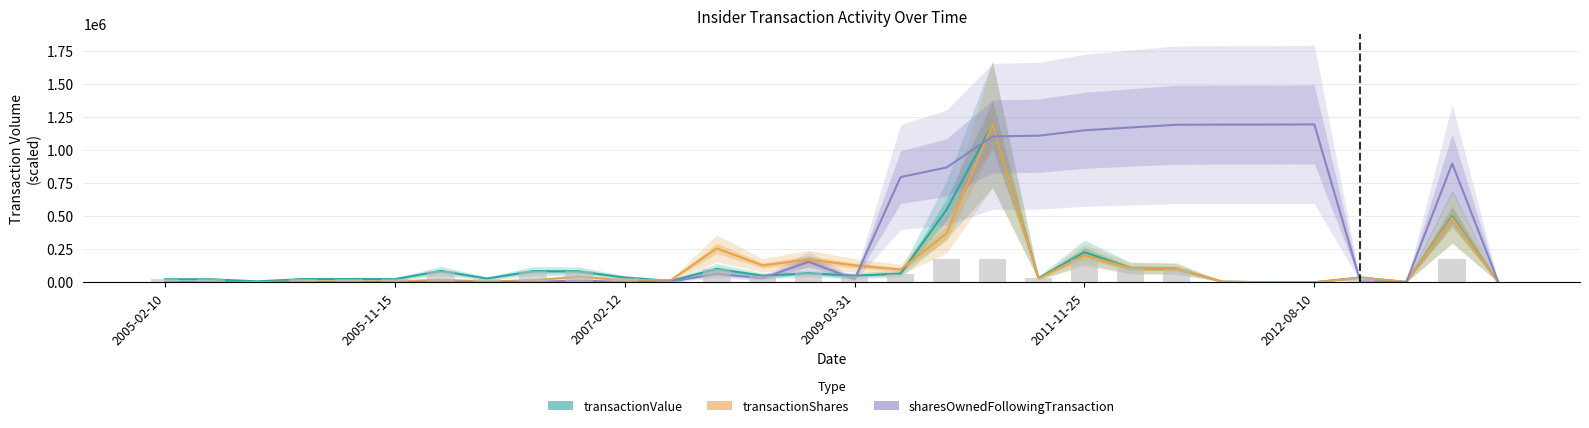

What is the difference between the transactionValue values at 22 and 23?

97891.0